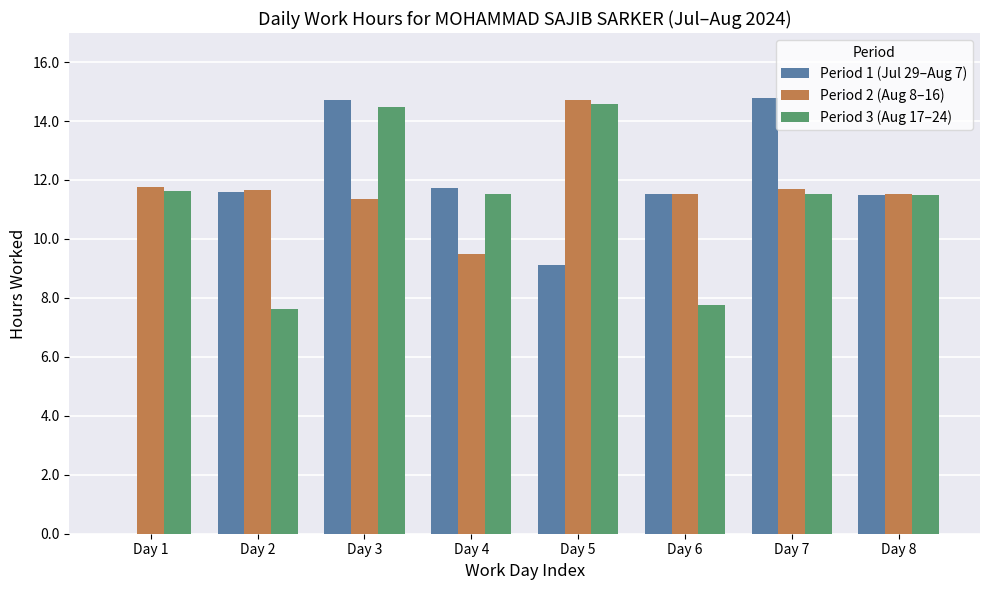

What is the maximum value for Period 1 (Jul 29–Aug 7)?

14.8